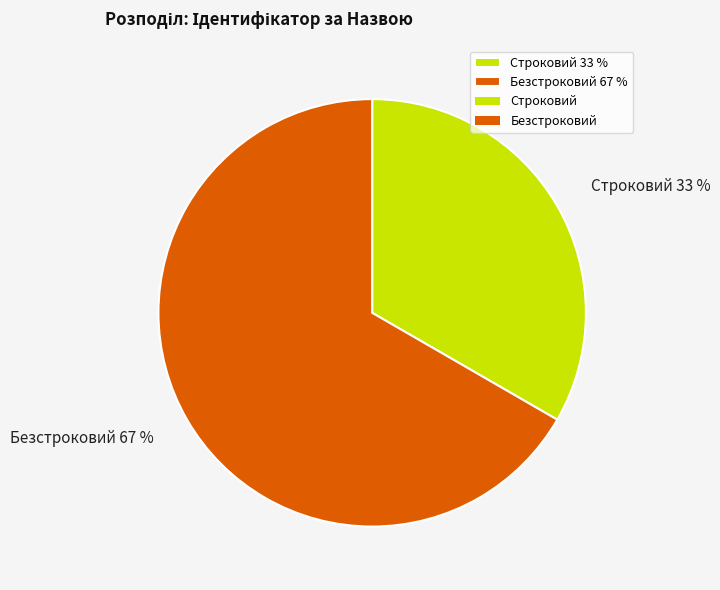

Combined, do Безстроковий 67 % and Строковий 33 % account for over 50%?

Yes